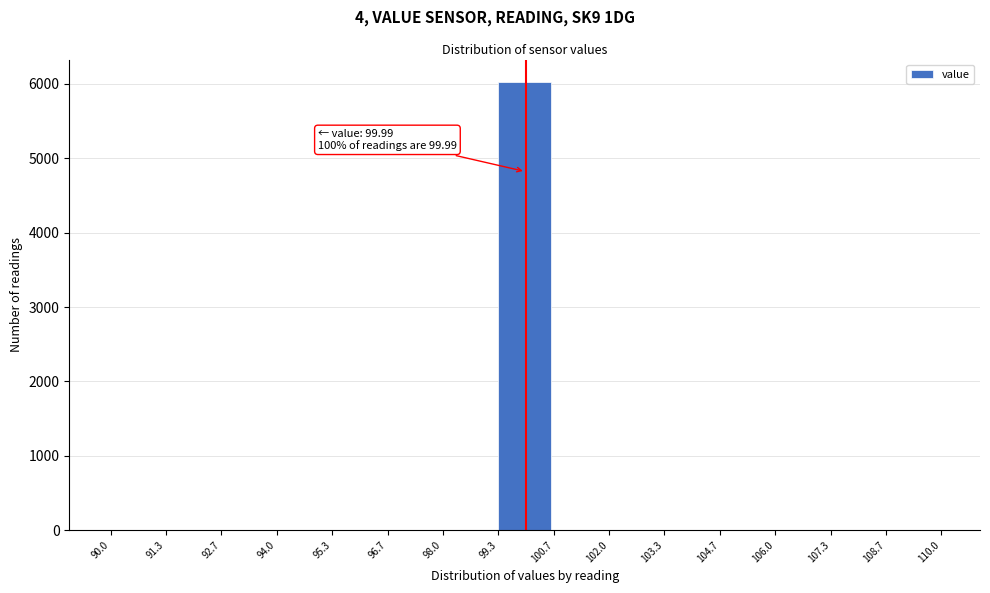

Reading left to right, list all the values displayed in this chart.

90.0=0	91.3=0	92.7=0	94.0=0	95.3=0	96.7=0	98.0=0	99.3=6027	100.7=0	102.0=0	103.3=0	104.7=0	106.0=0	107.3=0	108.7=0